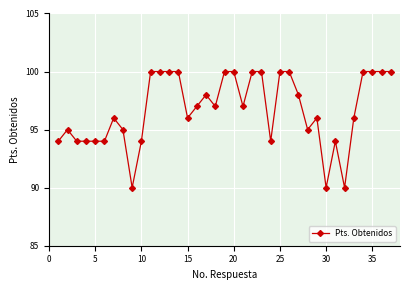

Does the chart display data point markers on the line(s)?

Yes